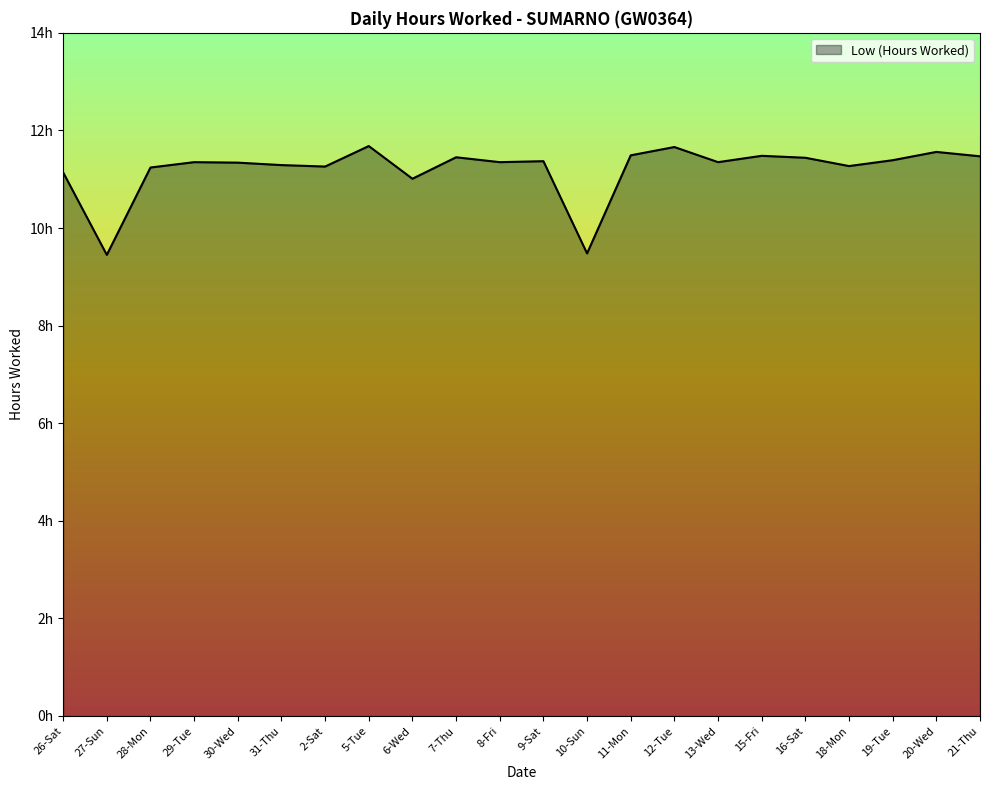

Where is the data nearest to the value 10?

10-Sun